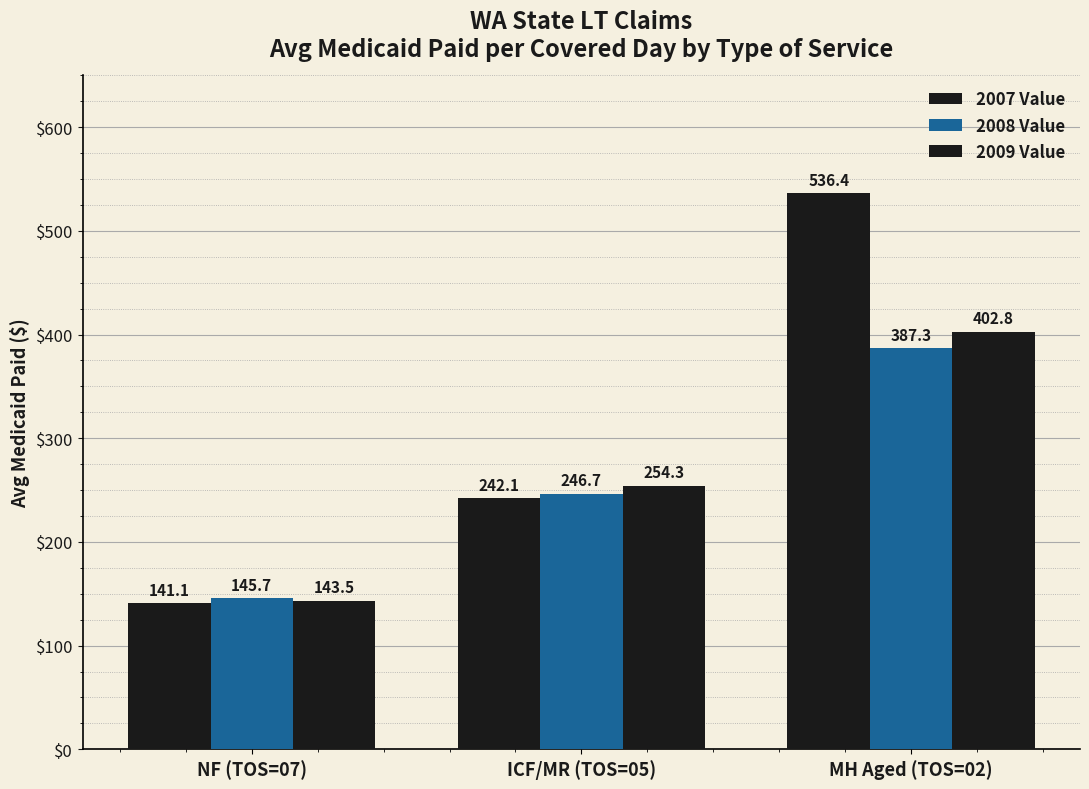

Count the number of data series in this chart.

3